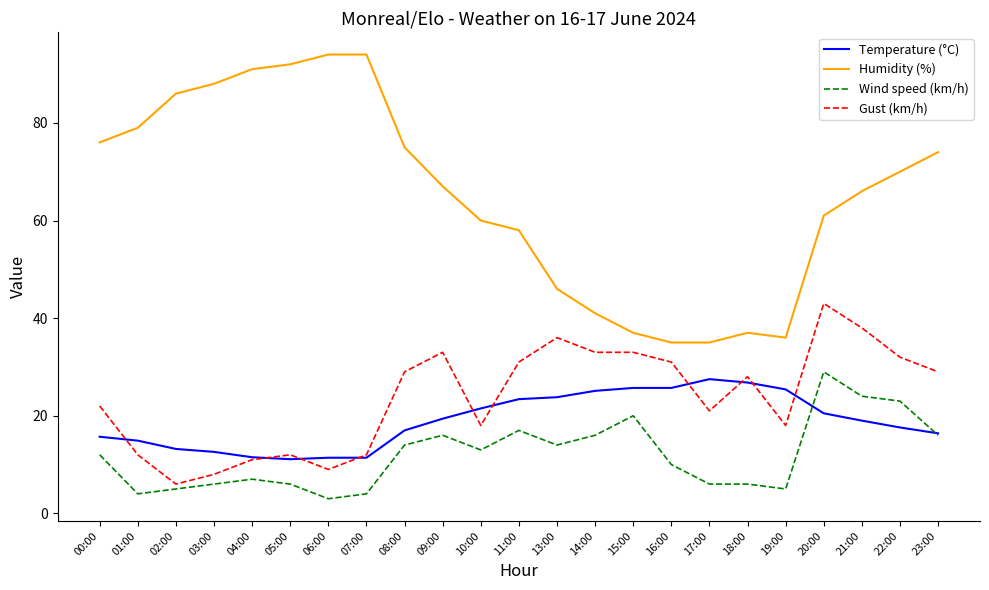

Is it true that Humidity (%) equals 132.8 at 02:00?

False